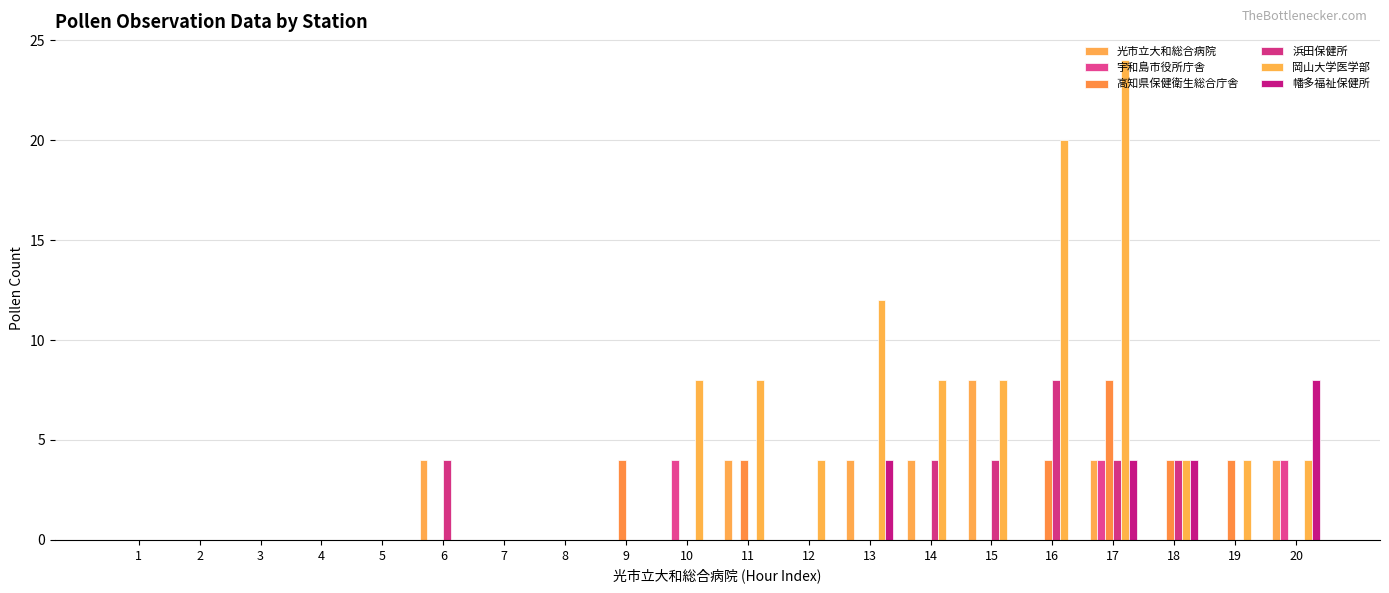

Is it true that 光市立大和総合病院 equals -3 at 10?

False